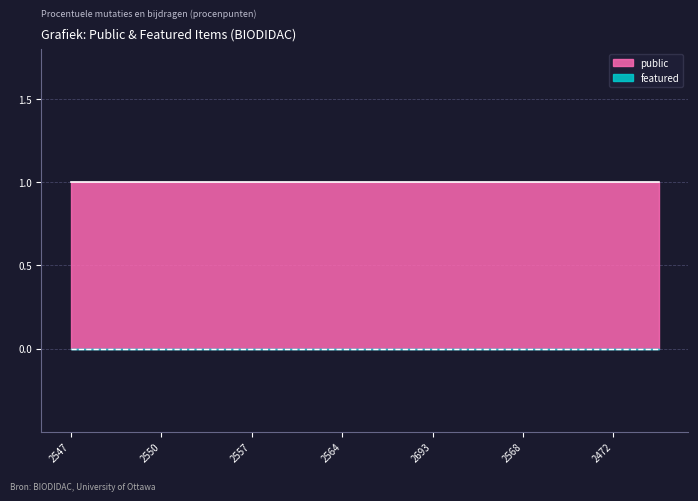

What are all the series names shown in the legend?

public, featured